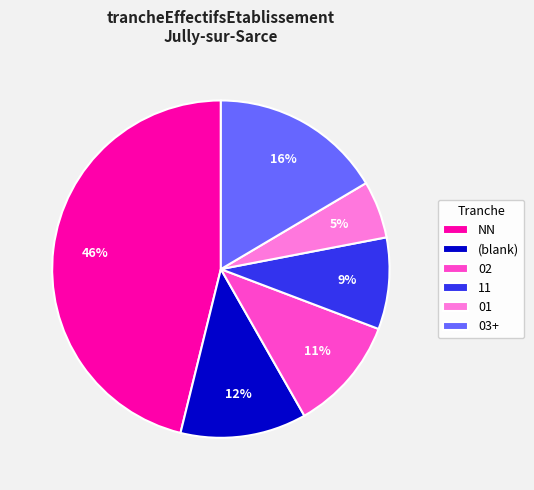

To the nearest percent, what is the difference between the largest and smallest slice percentages?

41%